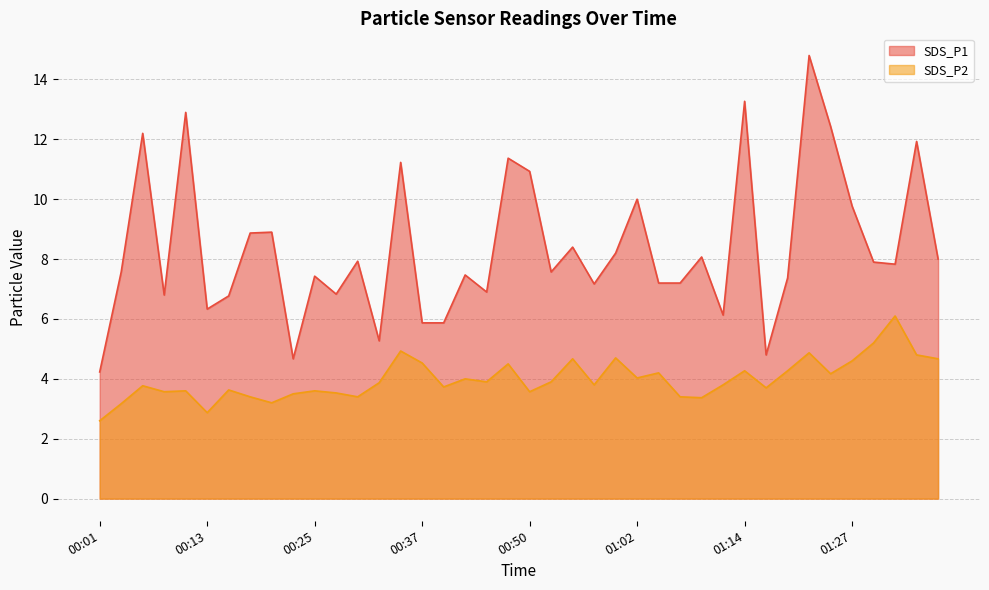

What is the total value across all series at 00:03?

10.7